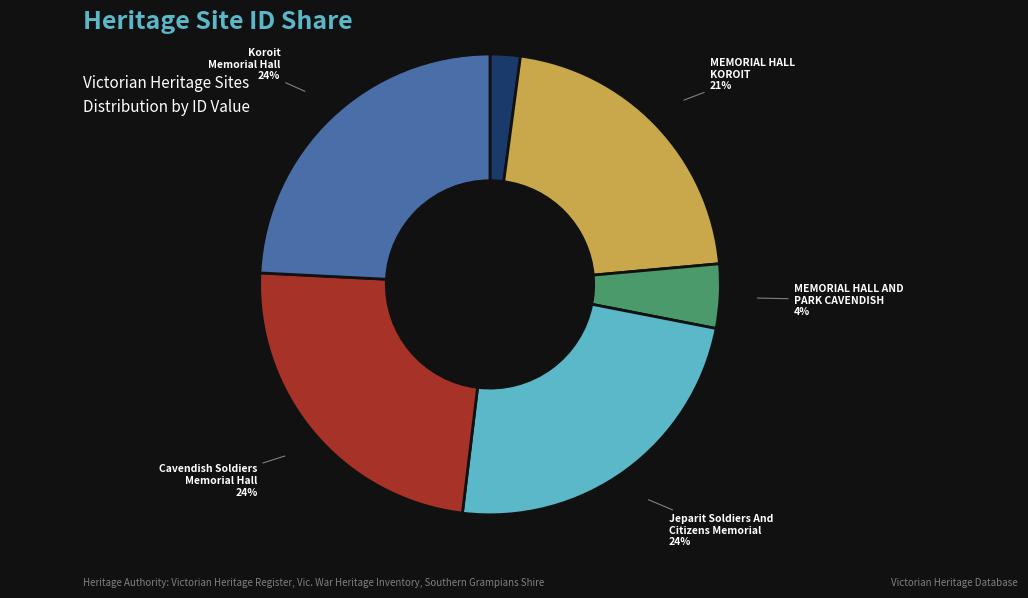

The SOLDIERS AND CITIZENS MEMORIAL HALL JEPARIT slice represents 2% of the pie. True or false?

True